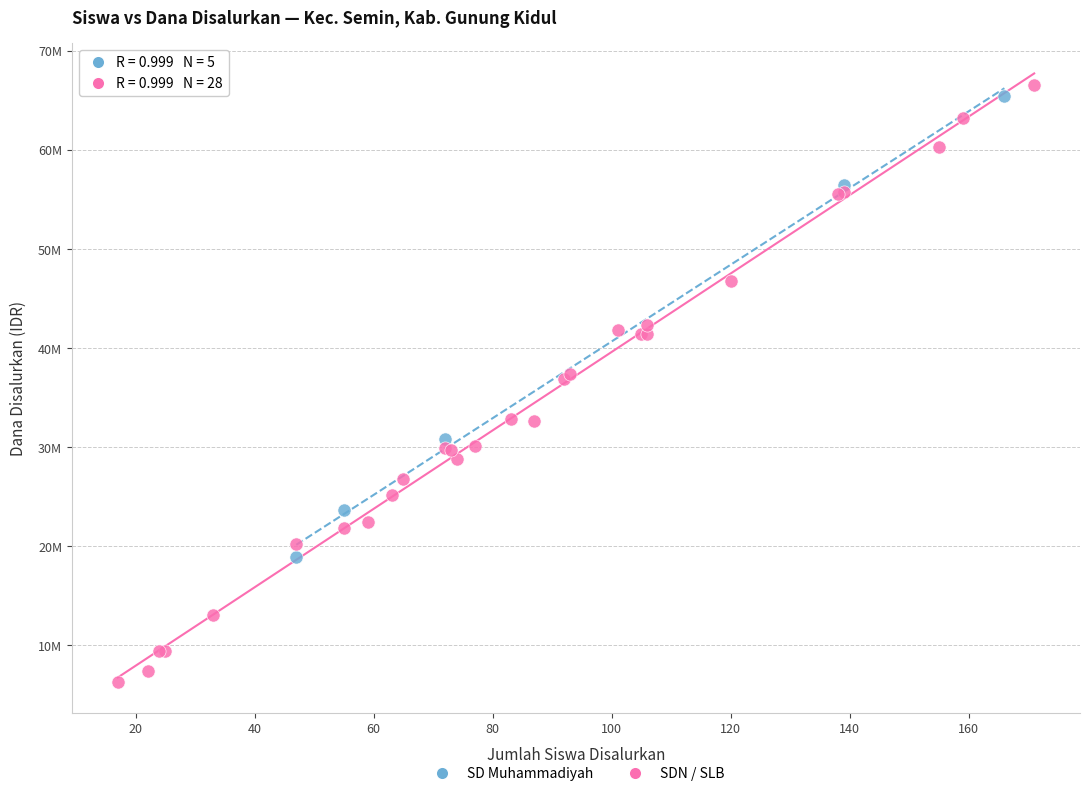

What are all the series names shown in the legend?

SD Muhammadiyah, SDN / SLB